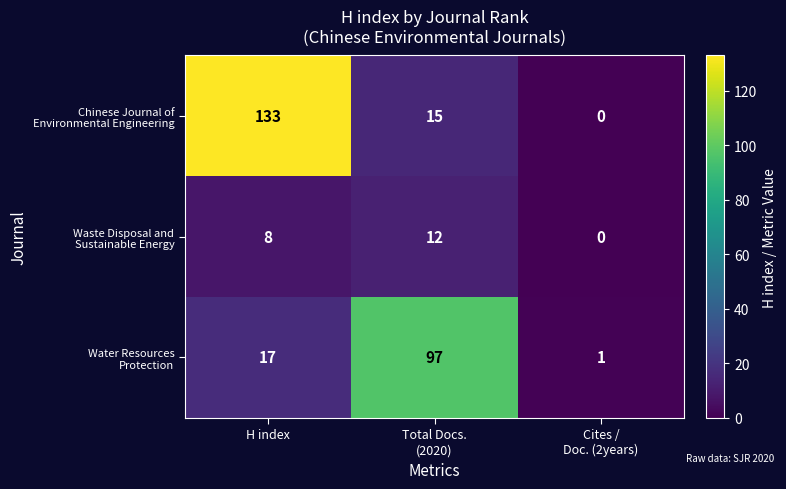

What is the total value across all series at H index?

158